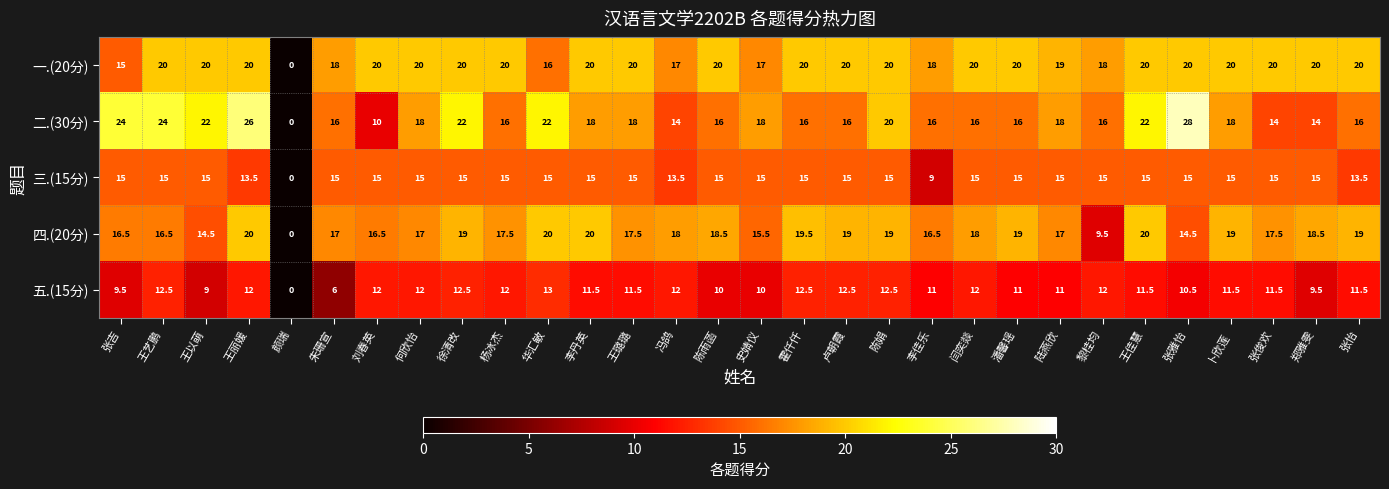

Which series has the largest total across all categories?

一.(20分)